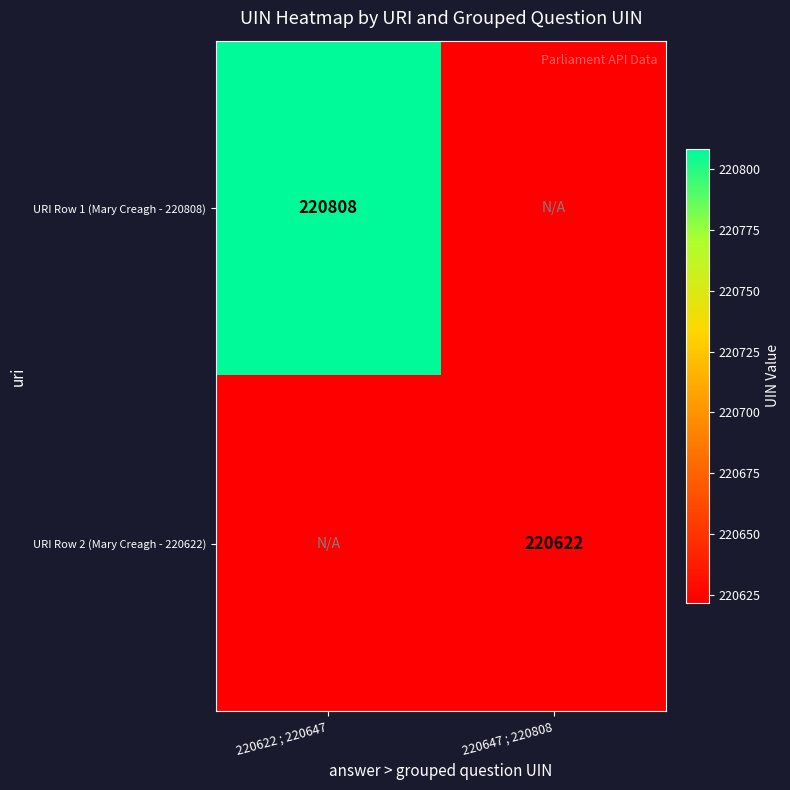

Is the value of URI Row 1 (Mary Creagh - 220808) at 220622 ; 220647 greater than the value of URI Row 2 (Mary Creagh - 220622) at 220647 ; 220808?

Yes